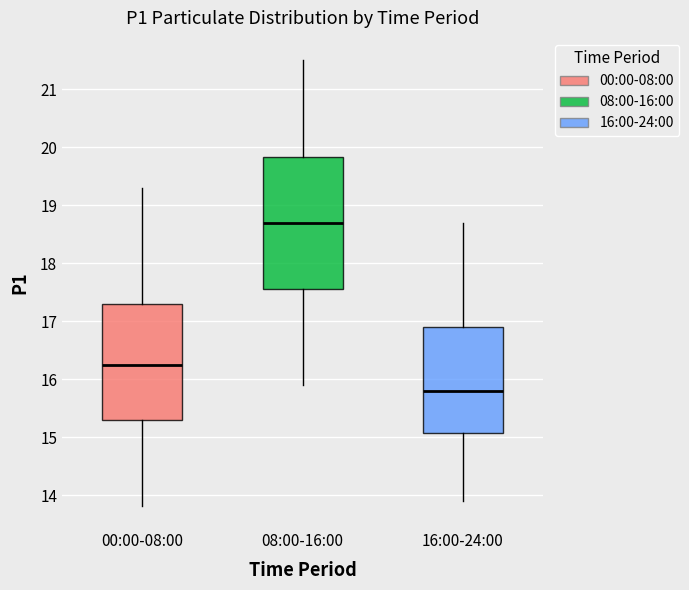

Which box's median line is the highest?

08:00-16:00